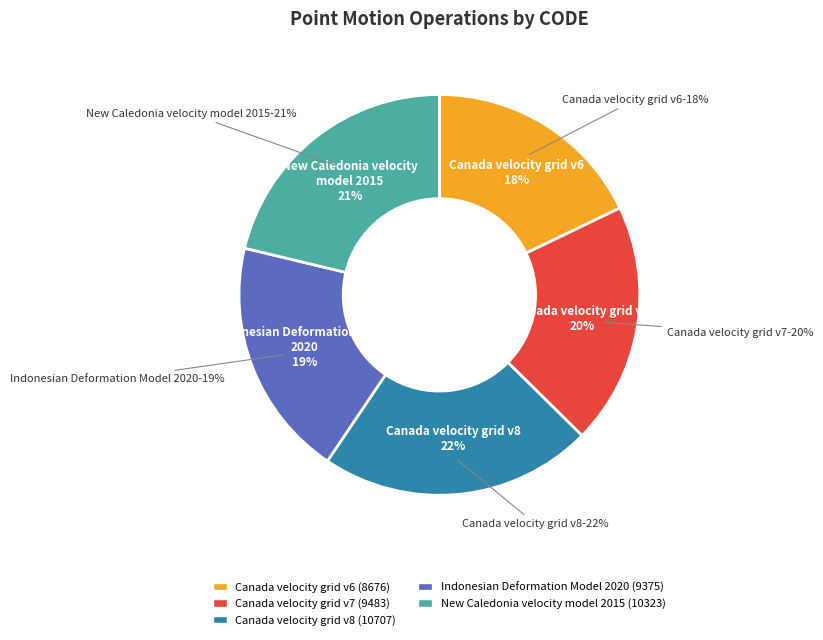

Which category has the biggest portion of the pie?

Canada velocity grid v8